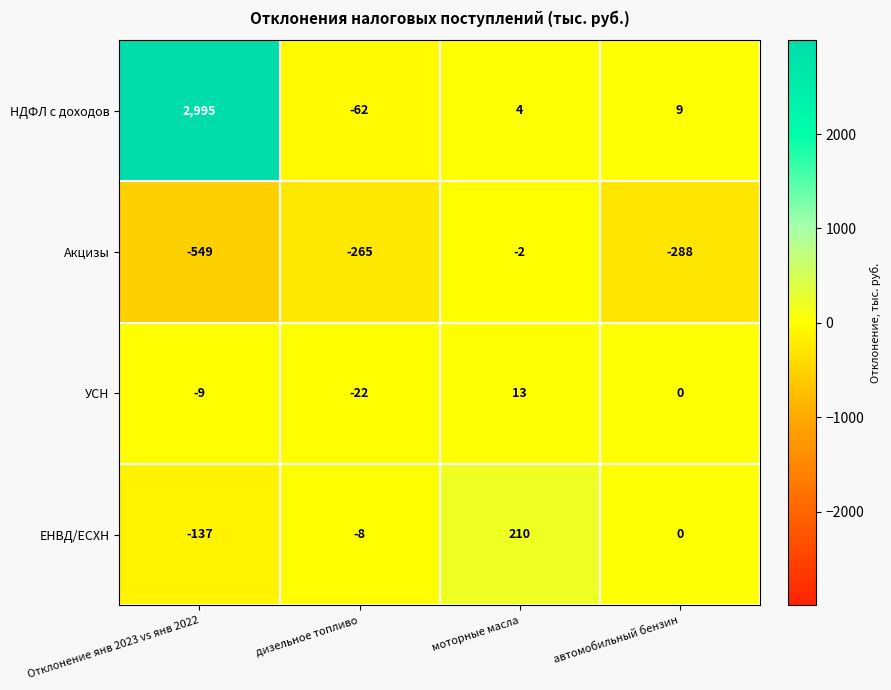

How many values in УСН are below zero?

2